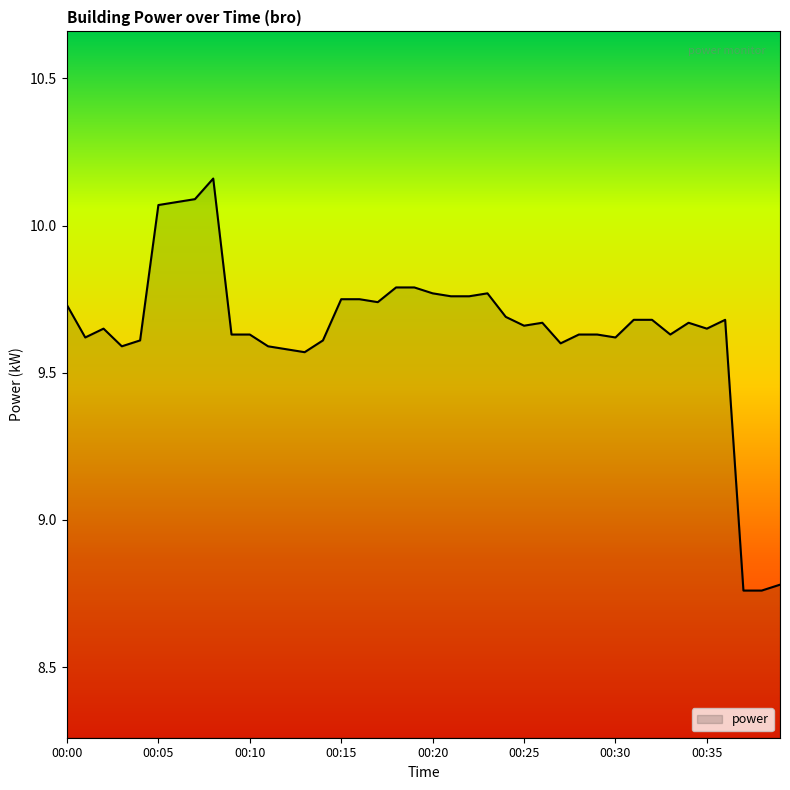

What is the difference between the maximum and minimum values?

1.4